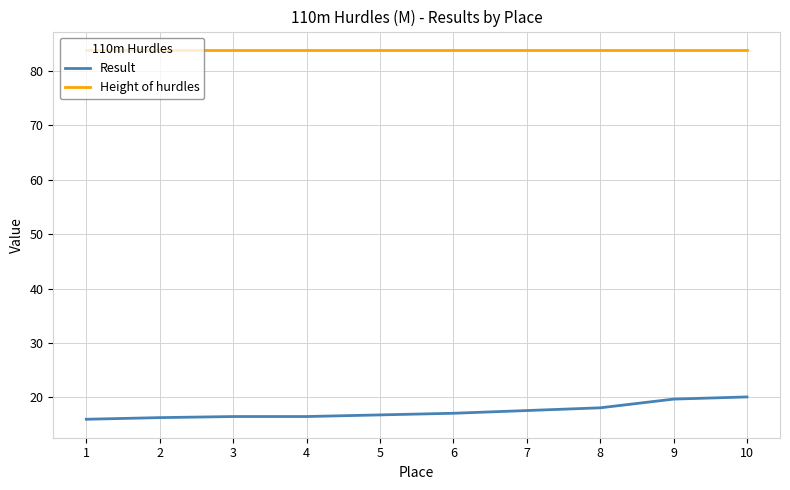

True or false: Result and Height of hurdles cross at least once.

False